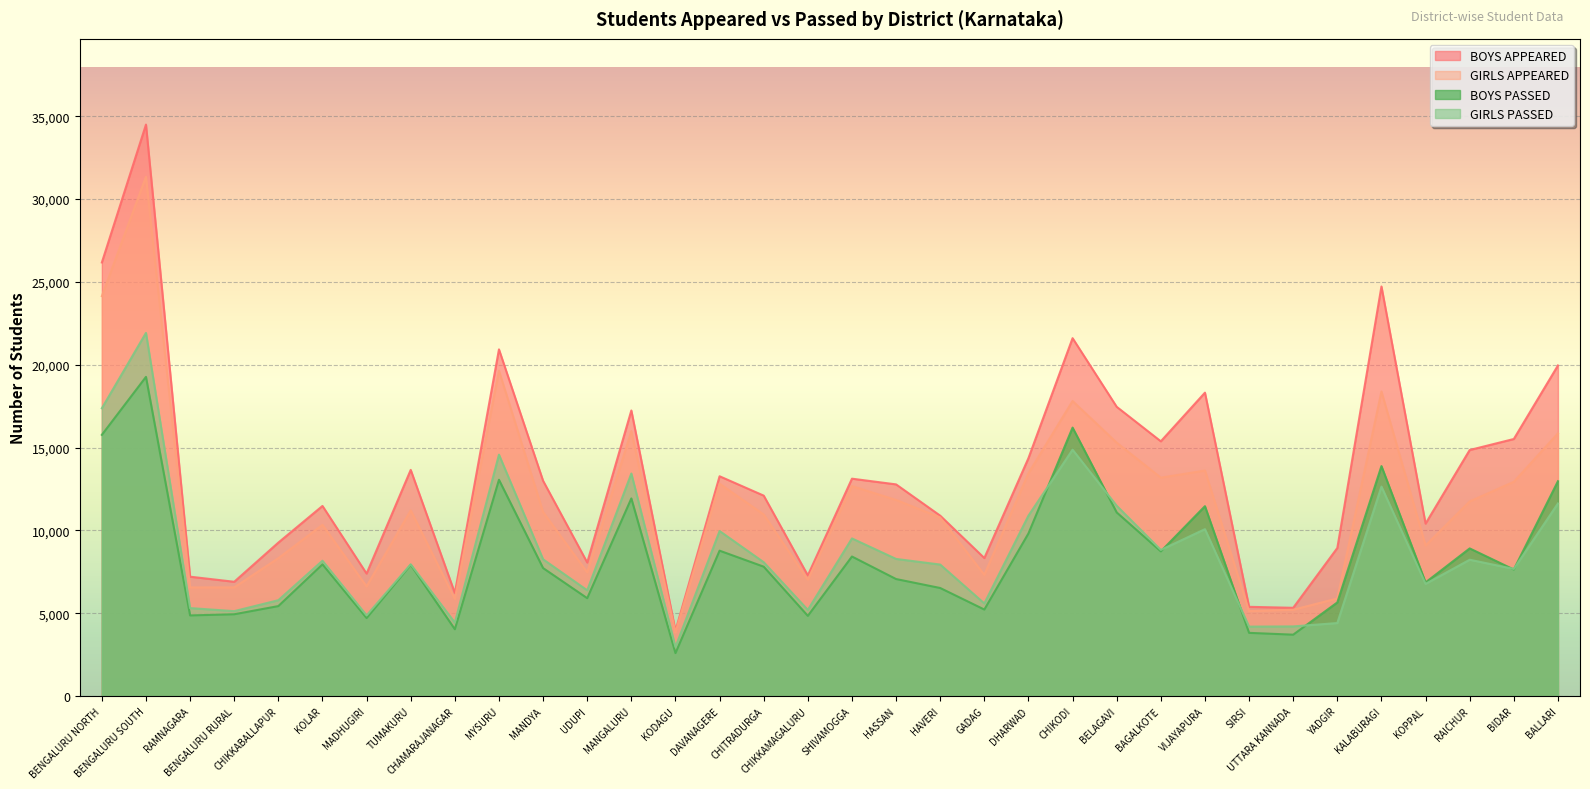

How many interior local valleys does the BOYS APPEARED series have?

10